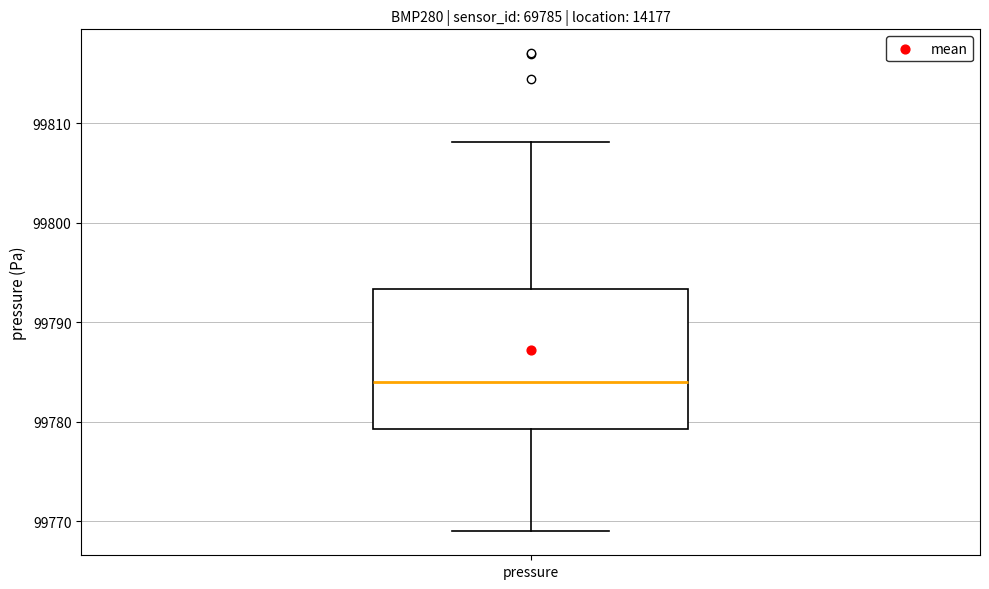

Read this box plot against the y-axis: the position of the median line, the range covered by the box, and the ends of both whiskers. The values are not printed on the chart, so give them approximately, as read against the axis.

median 99784, box 99779 to 99793, whiskers 99769 to 99808